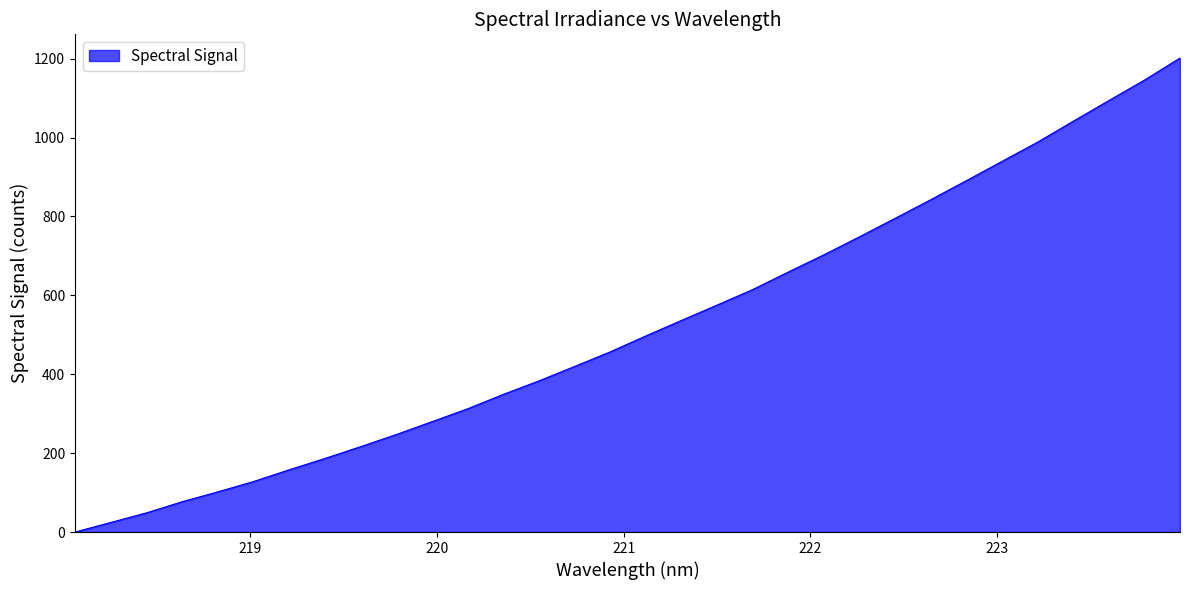

What is the maximum value shown in the chart?

1201.5